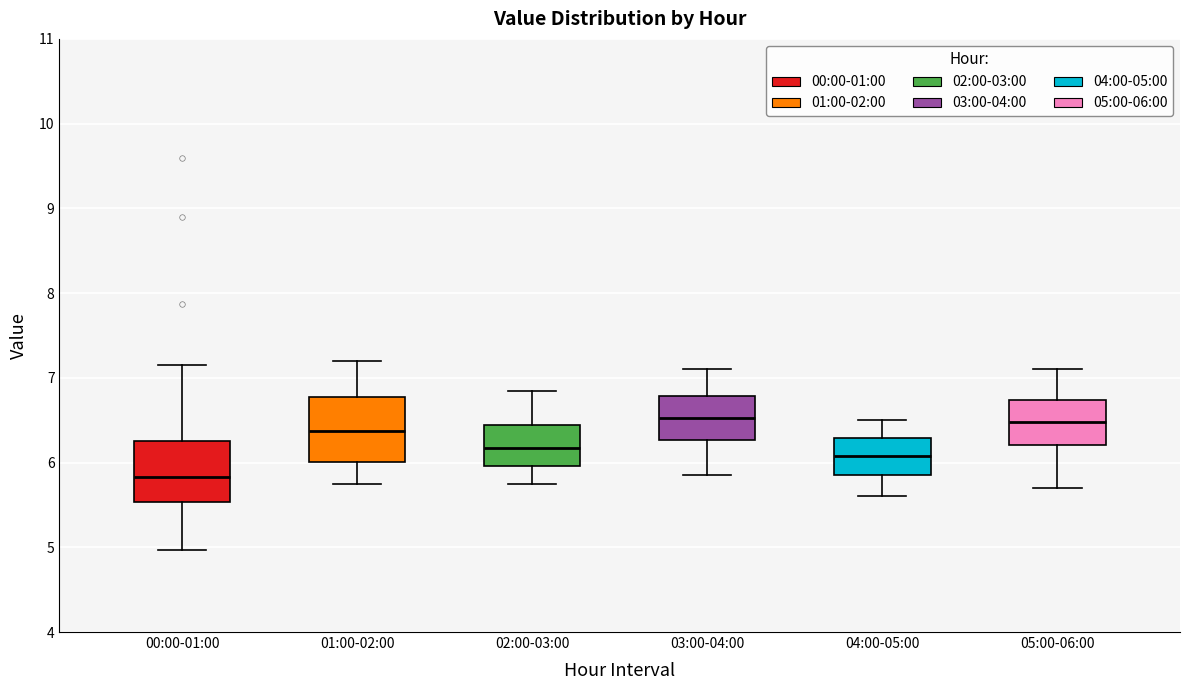

Reading left to right, read every box against the y-axis: the position of its median line, the range the box covers, and the ends of its whiskers. The values are not printed on the chart, so give them approximately, as read against the axis.

00:00-01:00: median 5.8, box 5.5 to 6.3, whiskers 5.0 to 7.2
01:00-02:00: median 6.4, box 6.0 to 6.8, whiskers 5.8 to 7.2
02:00-03:00: median 6.2, box 6.0 to 6.4, whiskers 5.8 to 6.9
03:00-04:00: median 6.5, box 6.3 to 6.8, whiskers 5.9 to 7.1
04:00-05:00: median 6.1, box 5.9 to 6.3, whiskers 5.6 to 6.5
05:00-06:00: median 6.5, box 6.2 to 6.7, whiskers 5.7 to 7.1